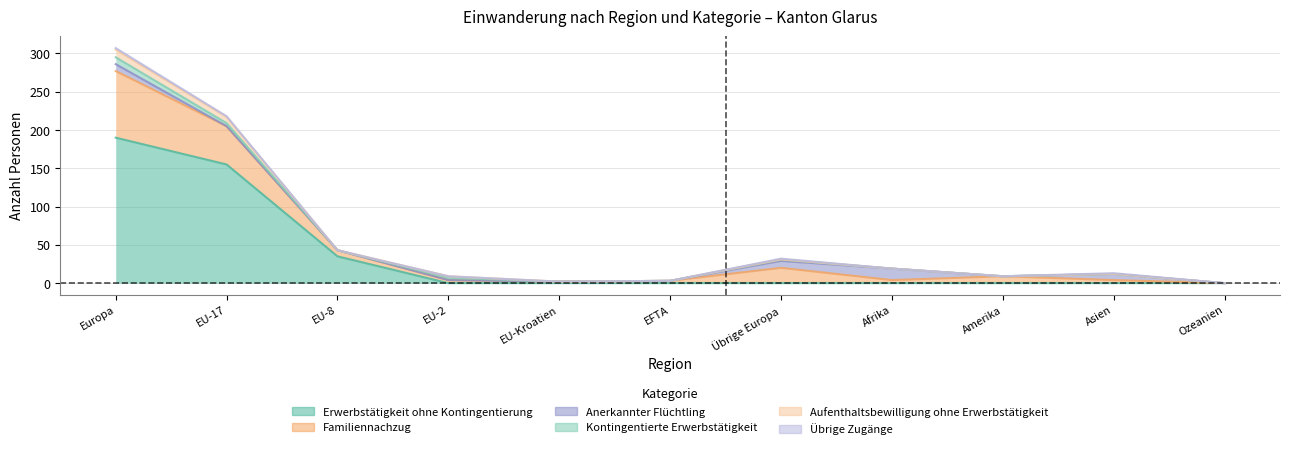

Reading left to right, list all the values displayed in this chart.

Erwerbstätigkeit ohne Kontingentierung: Europa=190	EU-17=155	EU-8=35	EU-2=0	EU-Kroatien=0	EFTA=0	Übrige Europa=0	Afrika=0	Amerika=0	Asien=0	Ozeanien=0
Familiennachzug: Europa=87	EU-17=50	EU-8=8	EU-2=4	EU-Kroatien=2	EFTA=3	Übrige Europa=20	Afrika=4	Amerika=9	Asien=4	Ozeanien=0
Anerkannter Flüchtling: Europa=9	EU-17=0	EU-8=0	EU-2=0	EU-Kroatien=0	EFTA=0	Übrige Europa=9	Afrika=15	Amerika=0	Asien=8	Ozeanien=0
Kontingentierte Erwerbstätigkeit: Europa=9	EU-17=4	EU-8=0	EU-2=3	EU-Kroatien=0	EFTA=0	Übrige Europa=2	Afrika=0	Amerika=0	Asien=0	Ozeanien=0
Aufenthaltsbewilligung ohne Erwerbstätigkeit: Europa=10	EU-17=8	EU-8=0	EU-2=2	EU-Kroatien=0	EFTA=0	Übrige Europa=0	Afrika=0	Amerika=0	Asien=0	Ozeanien=0
Übrige Zugänge: Europa=2	EU-17=1	EU-8=0	EU-2=0	EU-Kroatien=0	EFTA=0	Übrige Europa=1	Afrika=0	Amerika=0	Asien=1	Ozeanien=0